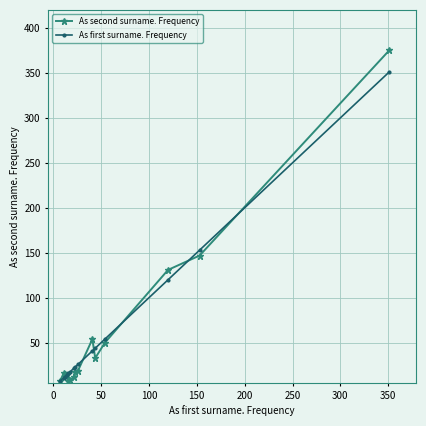

Does the chart have visible grid lines?

Yes